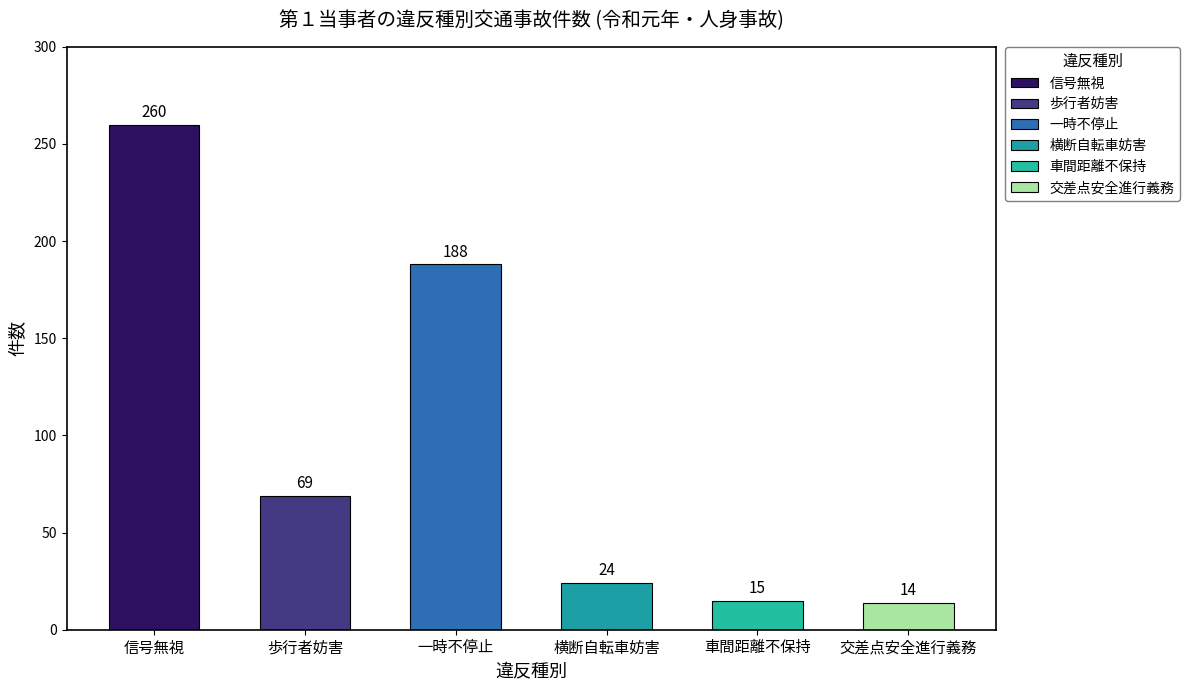

Where is the data nearest to the value 137?

一時不停止